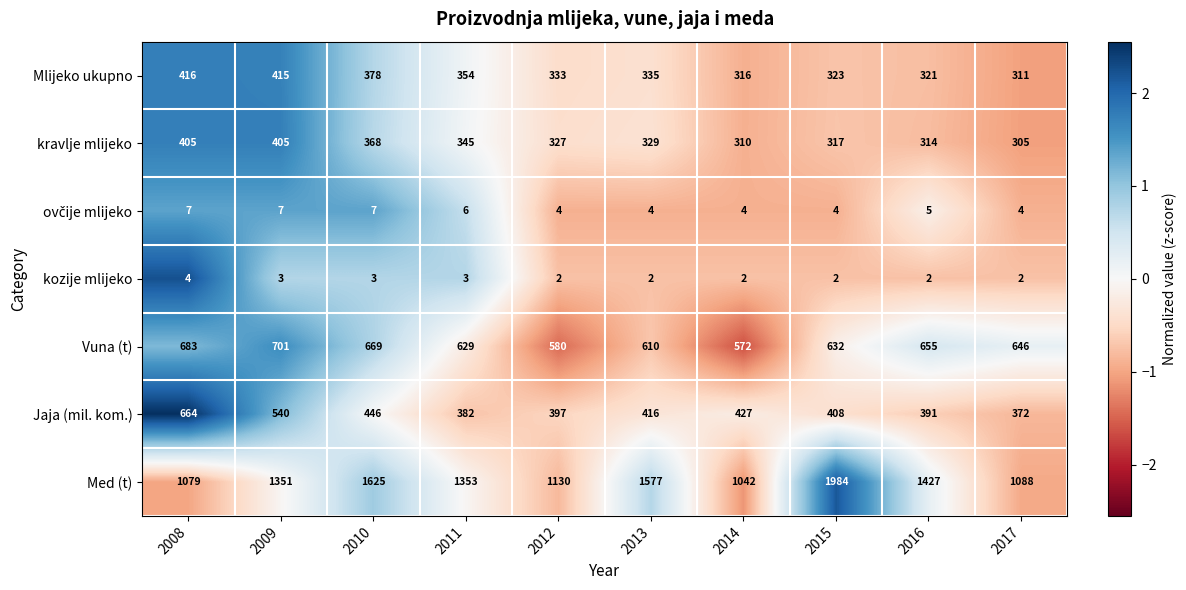

What is the difference between the maximum and minimum values in the Med (t) series?

942